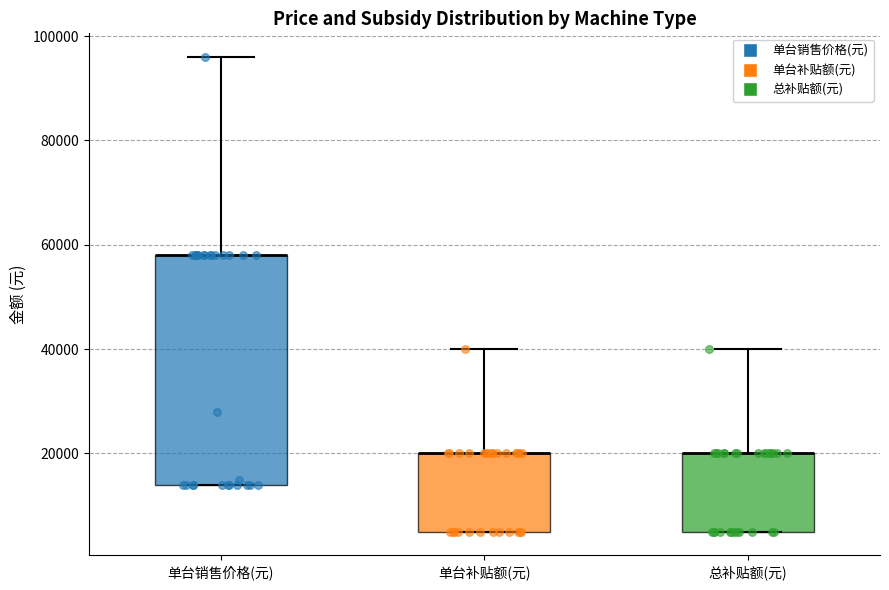

Which box is the tallest, from its lower edge to its upper edge?

单台销售价格(元)